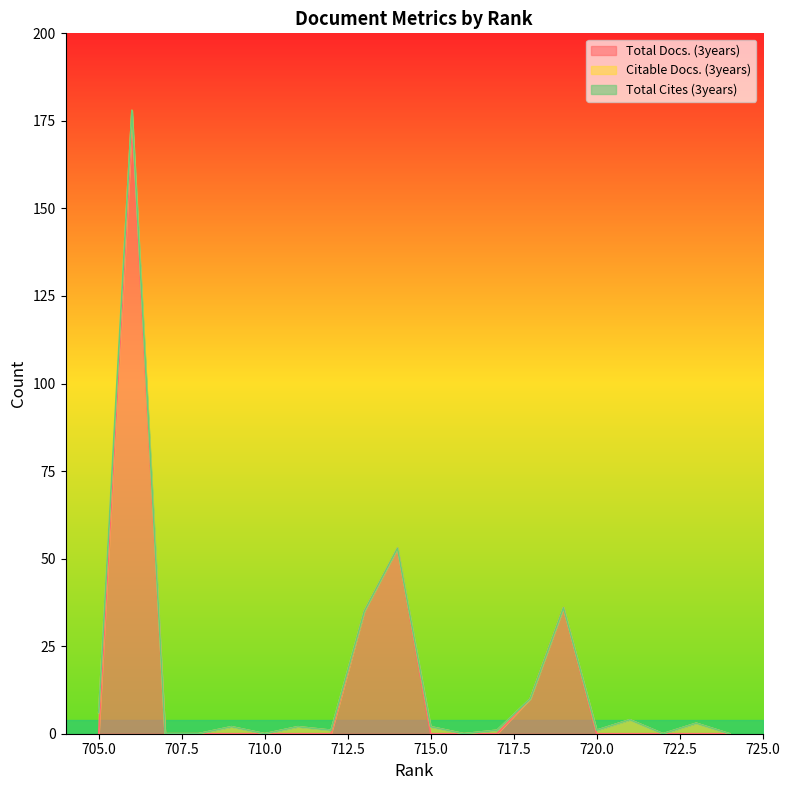

What is the maximum value for Total Docs. (3years)?

173